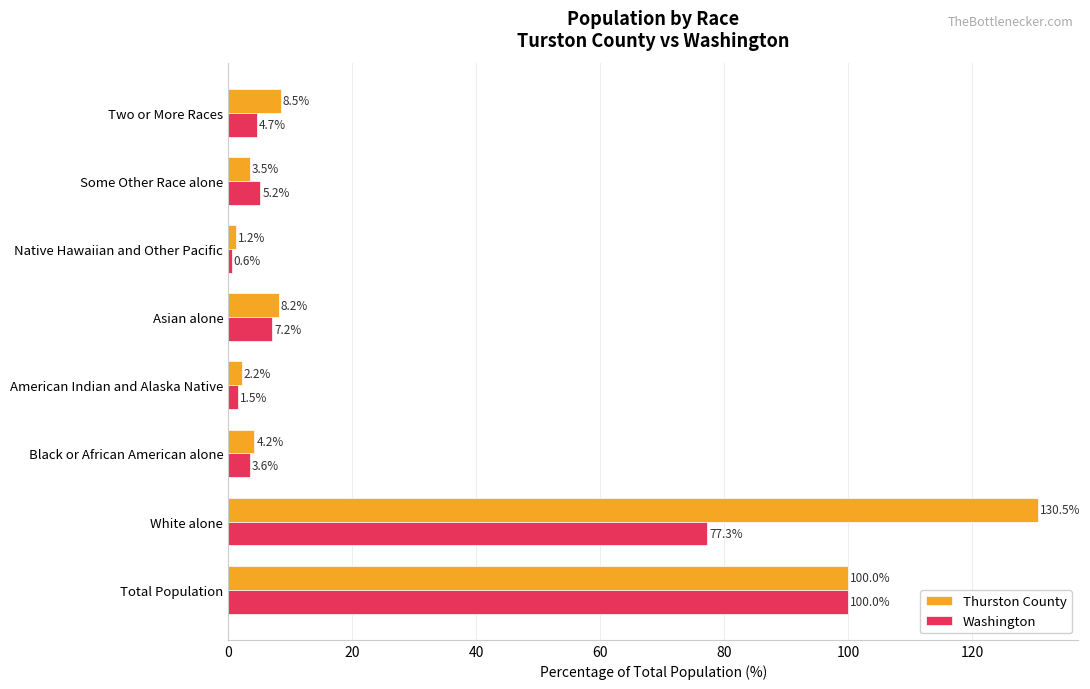

What is the minimum value for Washington?

0.6